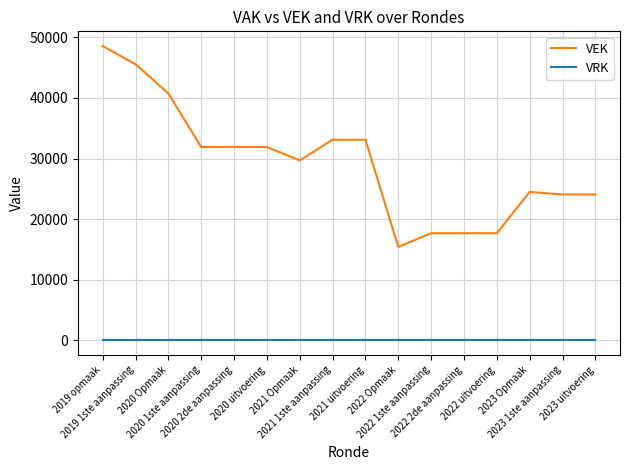

True or false: VEK and VRK intersect in this chart.

False